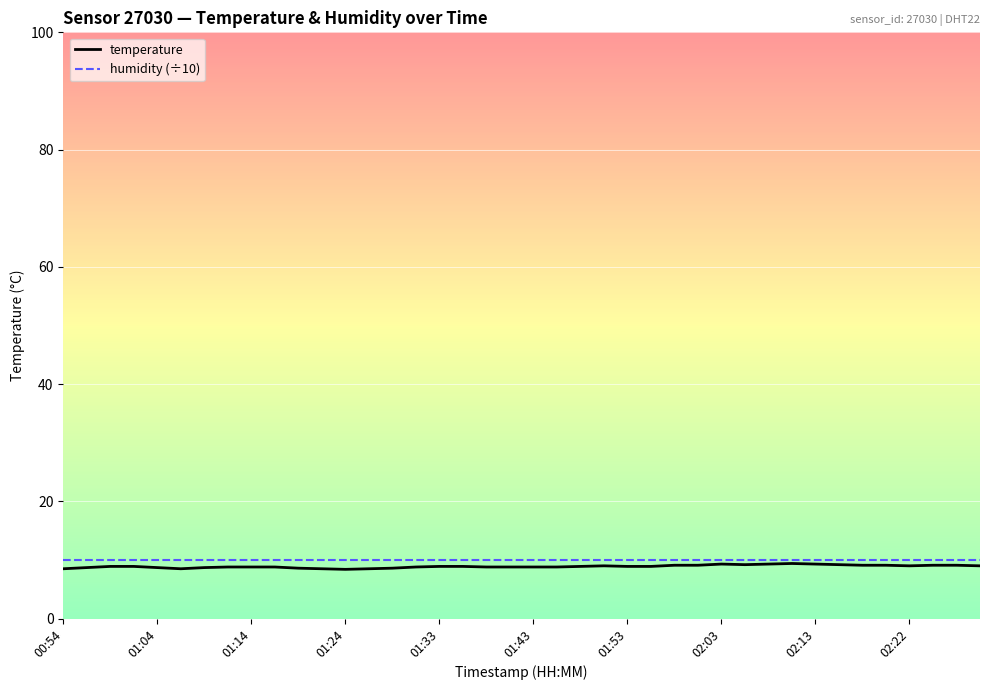

What is the greatest value displayed?

10.0